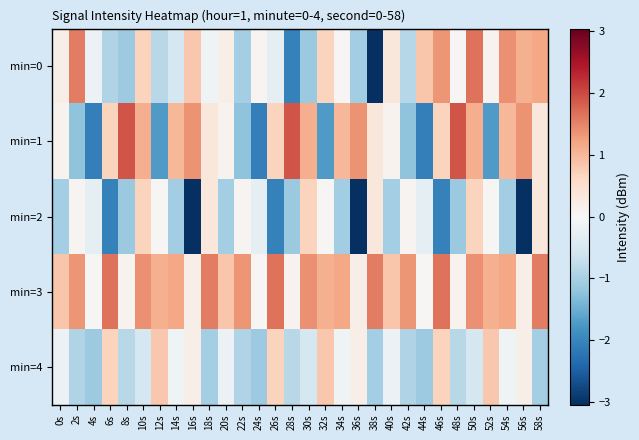

Which category has the highest value across all series?

8s